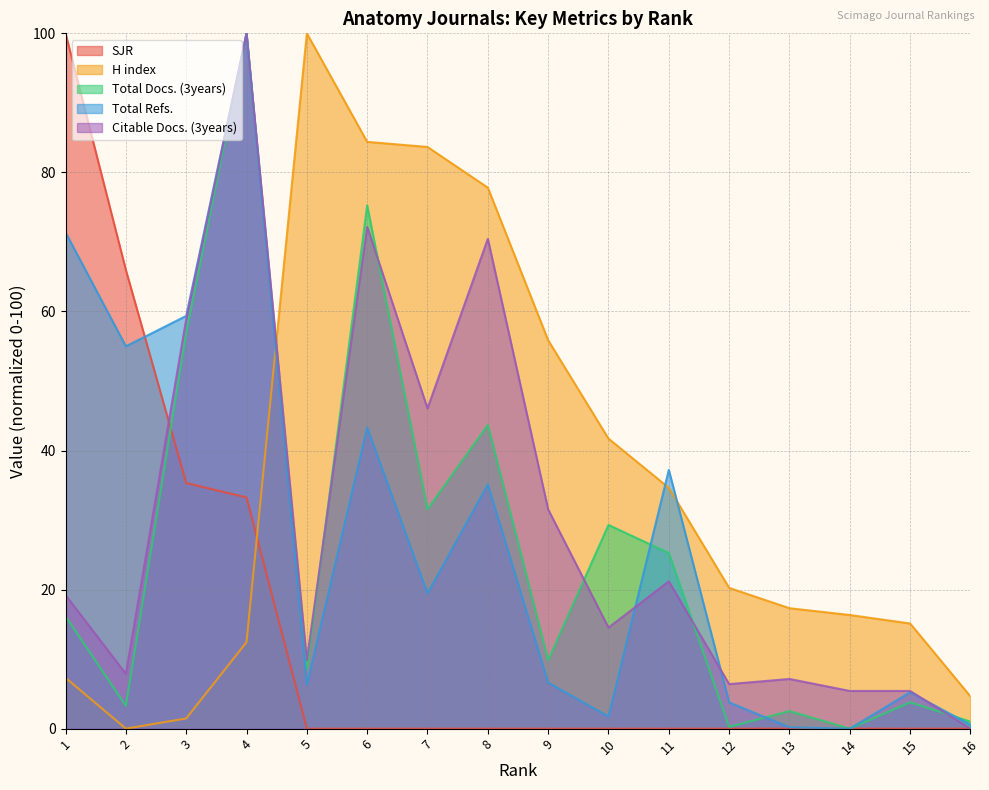

What is the difference between the second highest and second lowest values in the H index series?

82.9